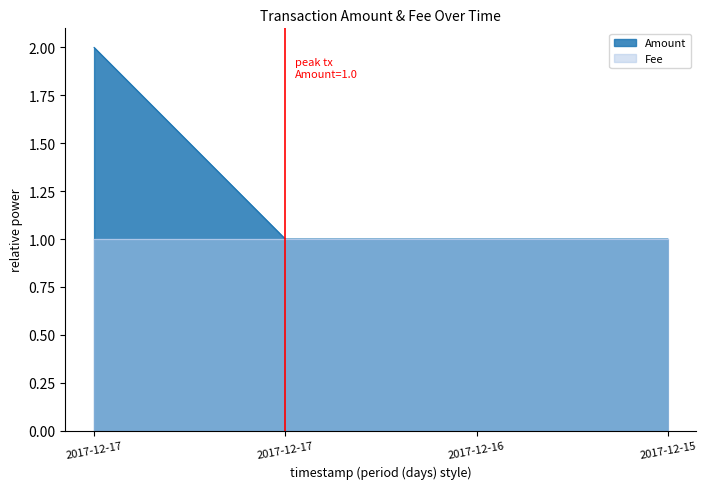

Between 2017-12-15 and 2017-12-17, which is larger?

2017-12-15